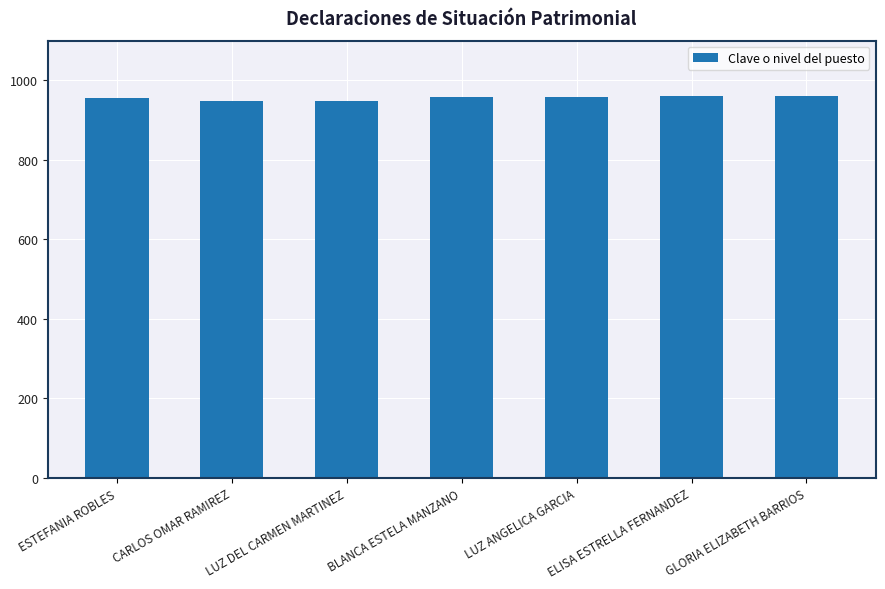

True or false: the data shows 474 at BLANCA ESTELA MANZANO.

False